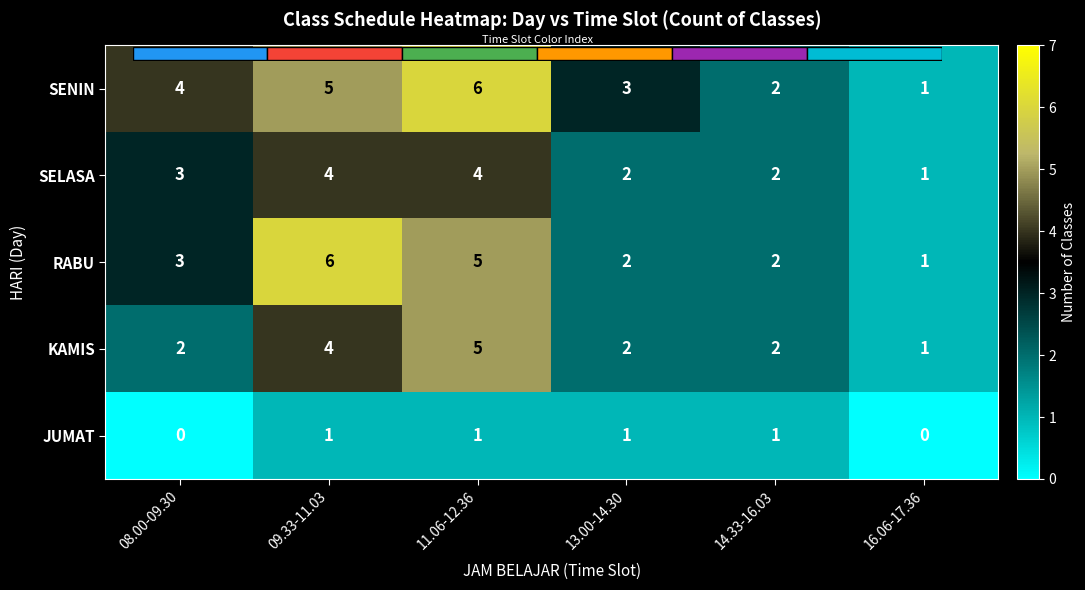

What is the total value across all series at 11.06-12.36?

21